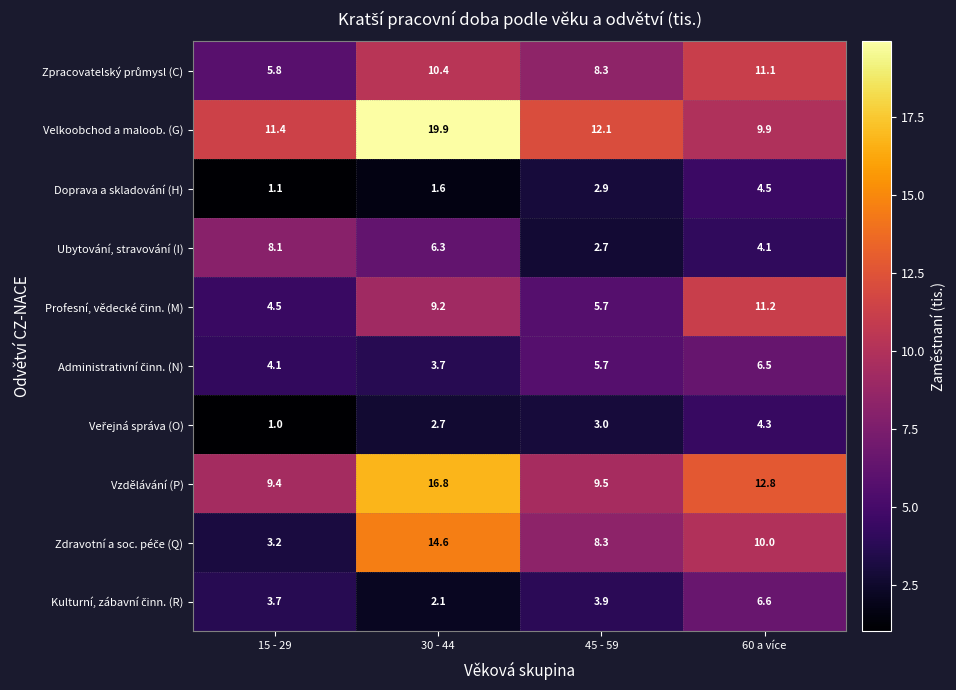

Rank the categories by Doprava a skladování (H) value from lowest to highest.

15 - 29, 30 - 44, 45 - 59, 60 a více